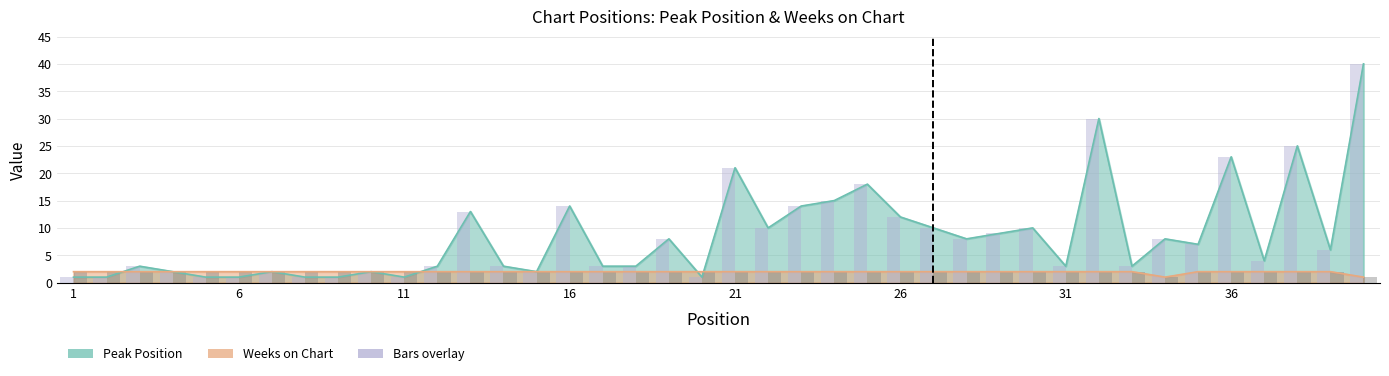

Count the Weeks on Chart (bar) values in the range 2 to 3.

38